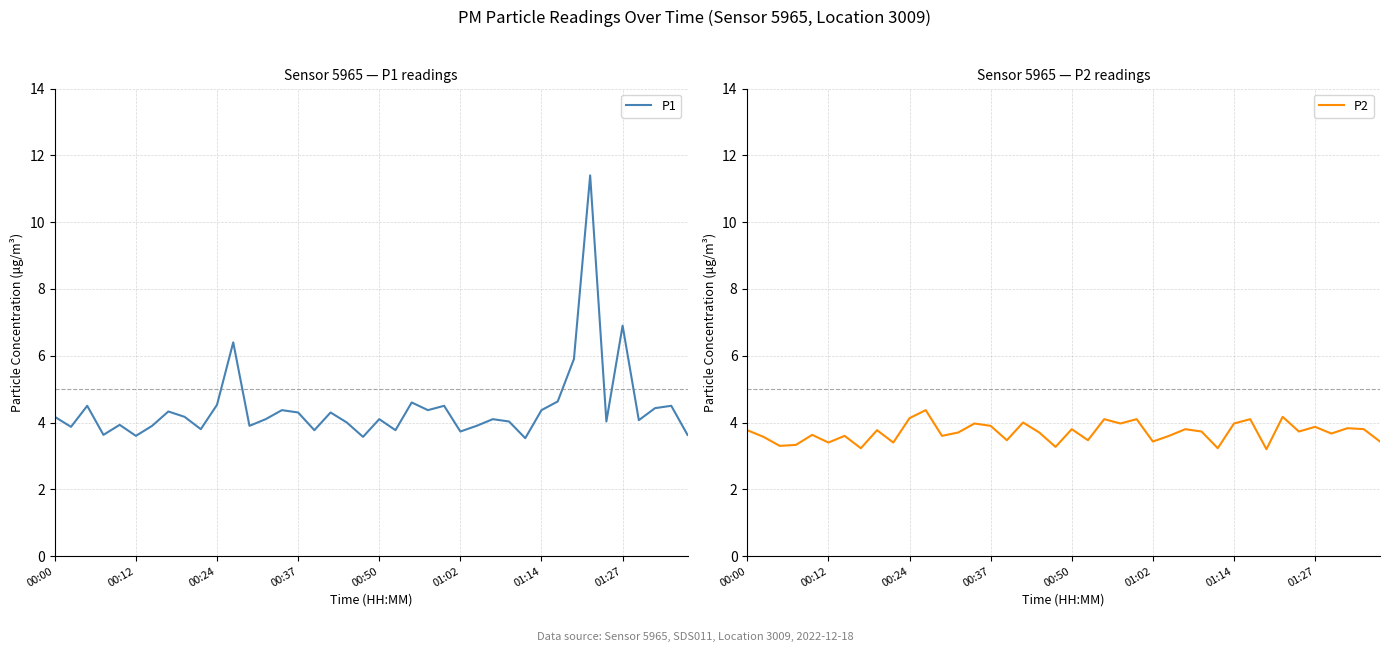

Reading left to right, extract all data points from this chart.

P1: 4.2	3.9	4.5	3.6	3.9	3.6	3.9	4.3	4.2	3.8	4.5	6.4	3.9	4.1	4.4	4.3	3.8	4.3	4.0	3.6	4.1	3.8	4.6	4.4	4.5	3.7	3.9	4.1	4.0	3.5	4.4	4.6	5.9	11.4	4.0	6.9	4.1	4.4	4.5	3.6
P2: 3.8	3.6	3.3	3.3	3.6	3.4	3.6	3.2	3.8	3.4	4.1	4.4	3.6	3.7	4.0	3.9	3.5	4.0	3.7	3.3	3.8	3.5	4.1	4.0	4.1	3.4	3.6	3.8	3.7	3.2	4.0	4.1	3.2	4.2	3.7	3.9	3.7	3.8	3.8	3.4